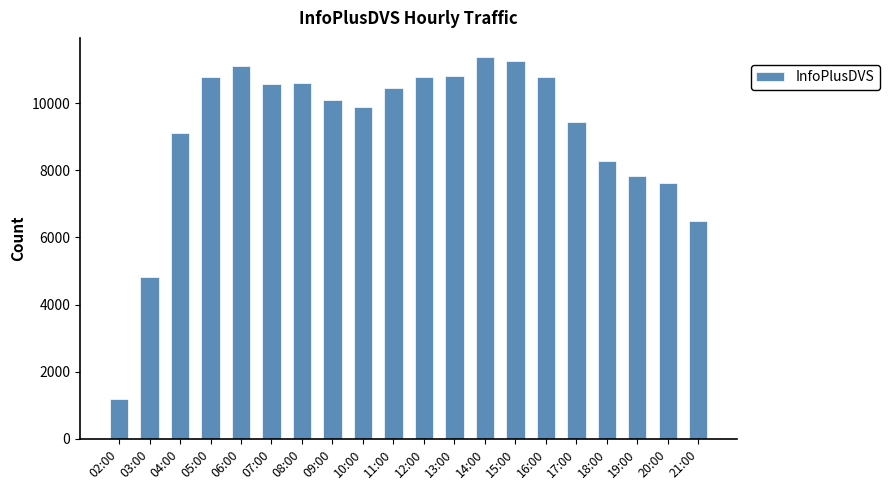

At which category does the chart reach its minimum across all series?

02:00